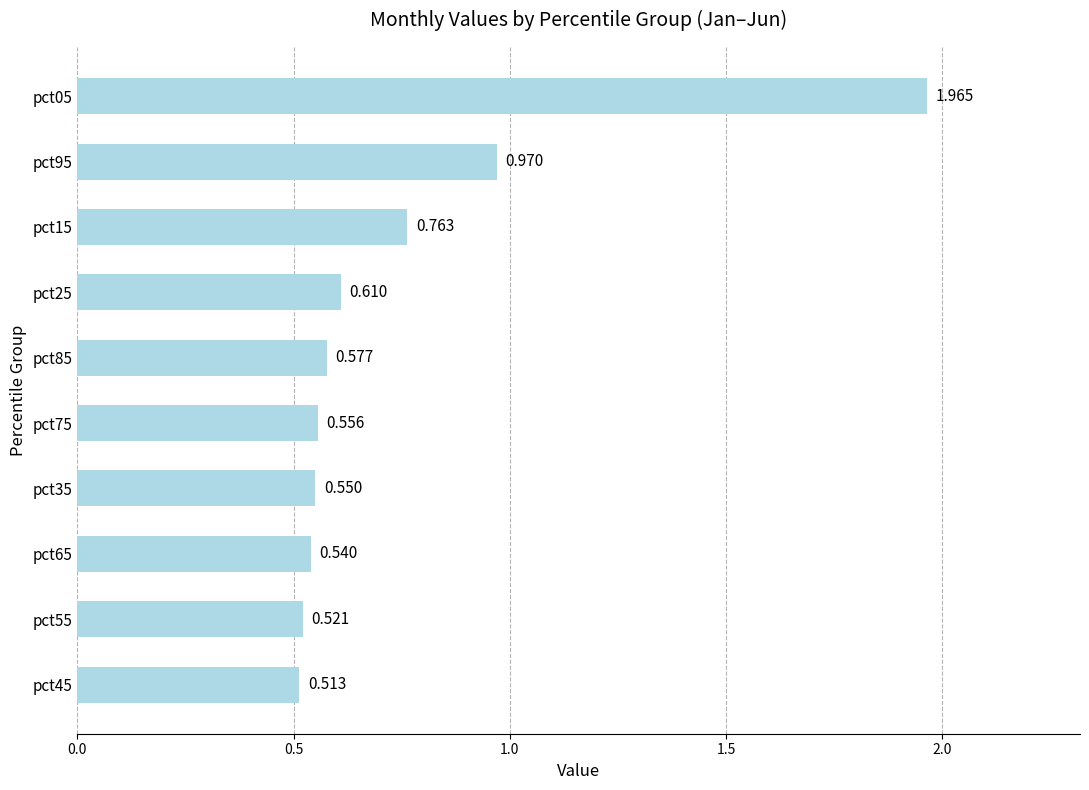

What is the smallest value displayed?

0.5